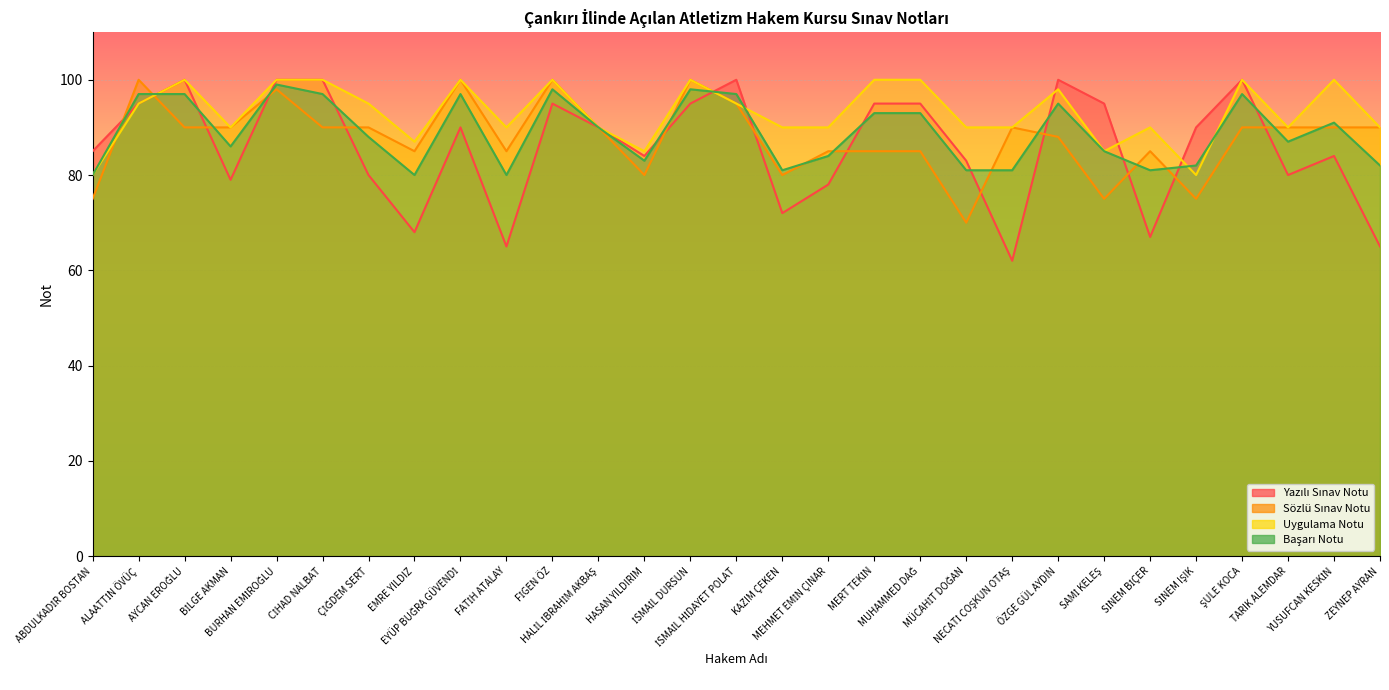

True or false: Uygulama Notu has more than 0 interior local peaks.

True